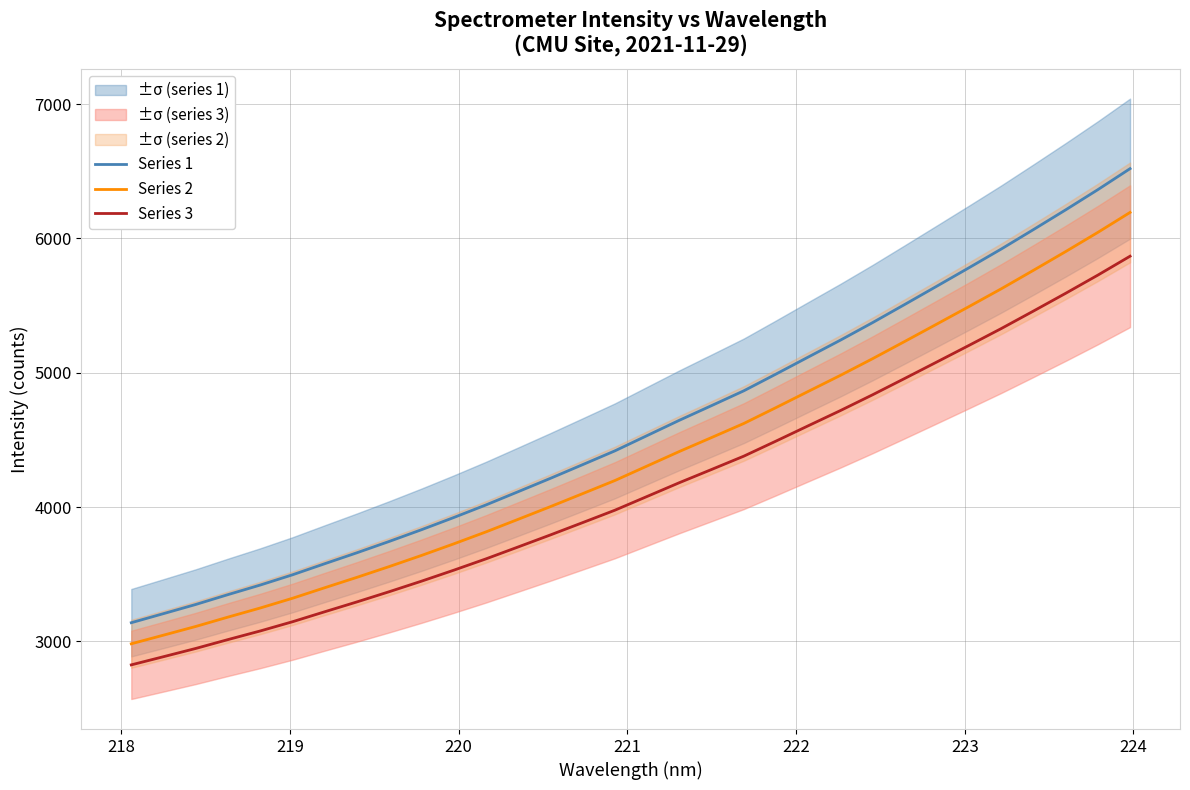

True or false: Series 2 and Series 3 cross at least once.

False